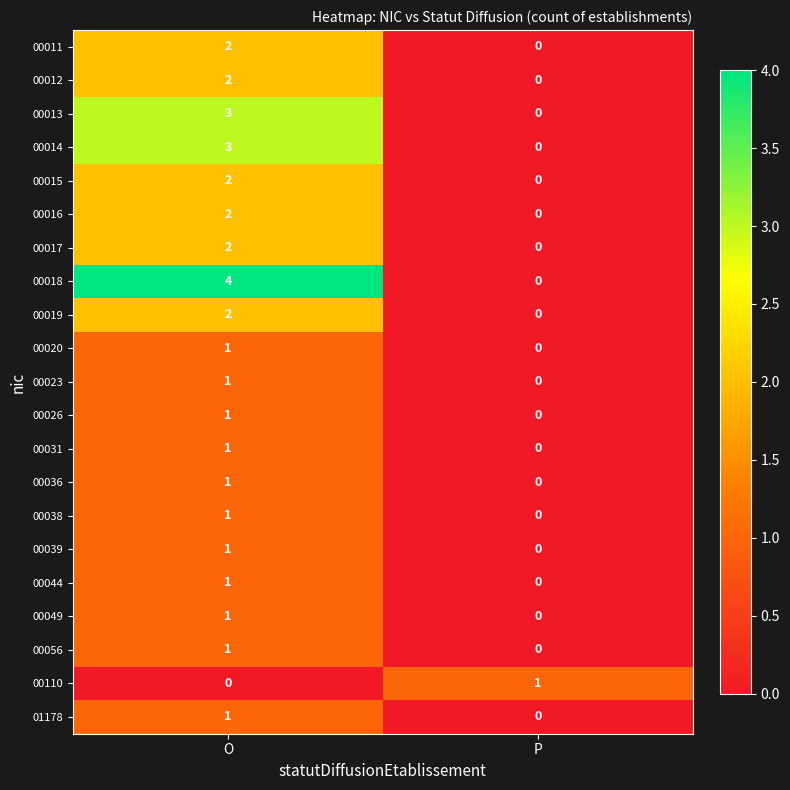

Which category has the highest value across all series?

O